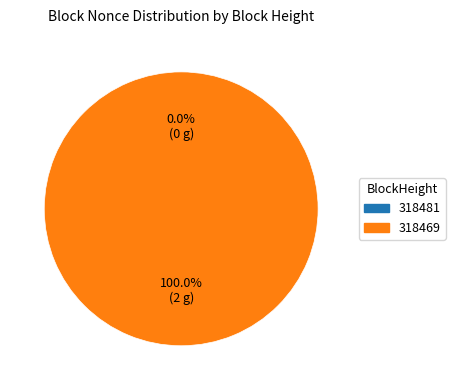

The 318469 slice represents 99% of the pie. True or false?

False